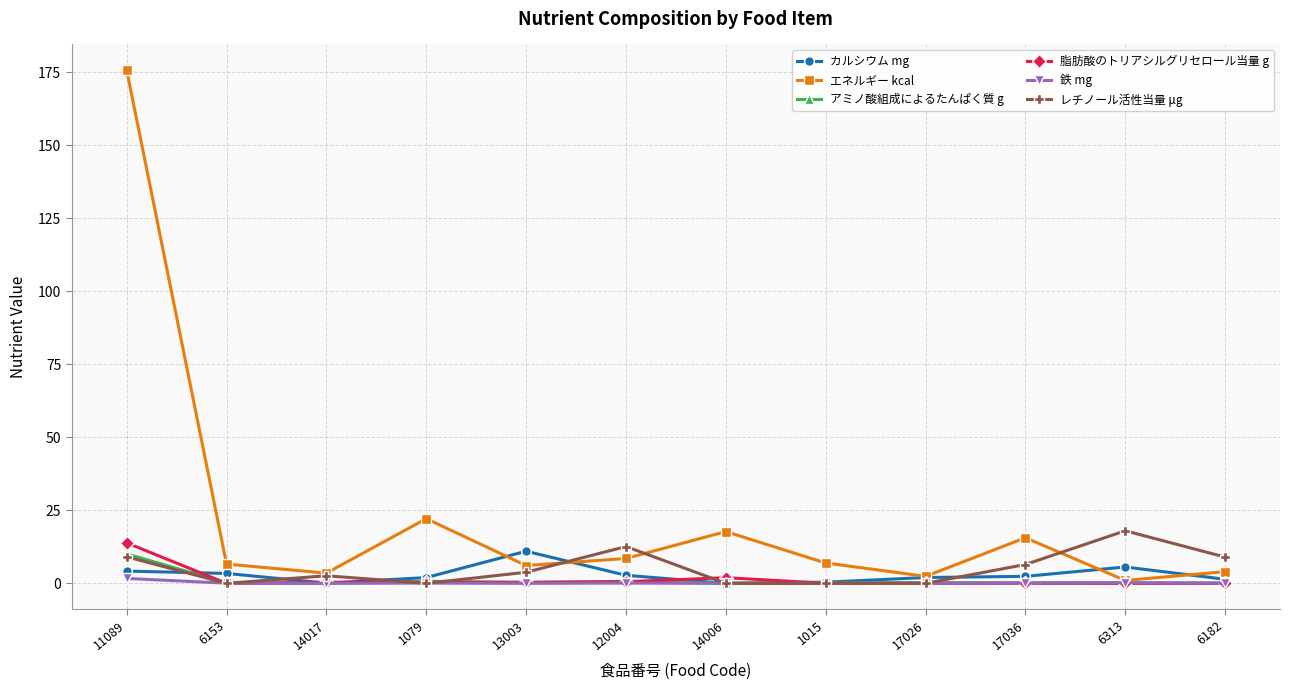

Where is エネルギー kcal nearest to the value 88?

1079